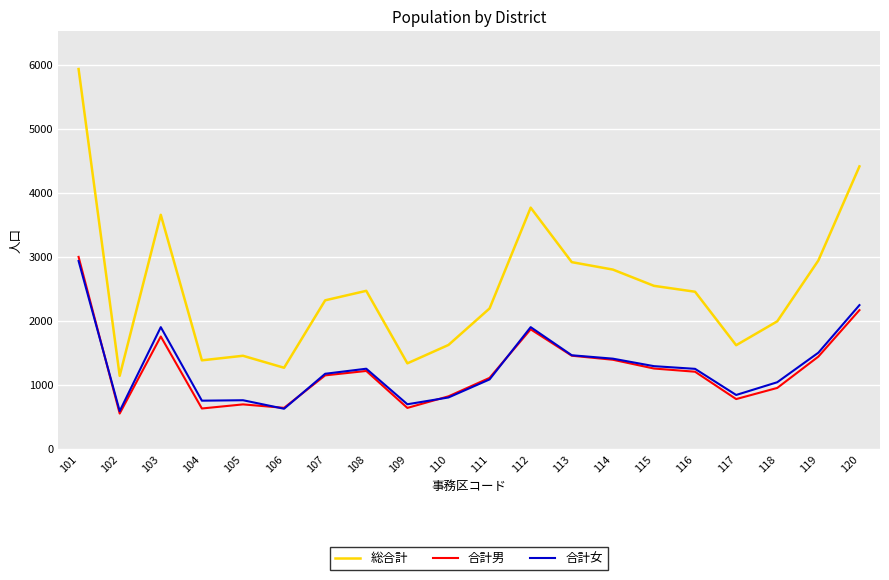

What is the difference between the highest and lowest values at 103?

1900